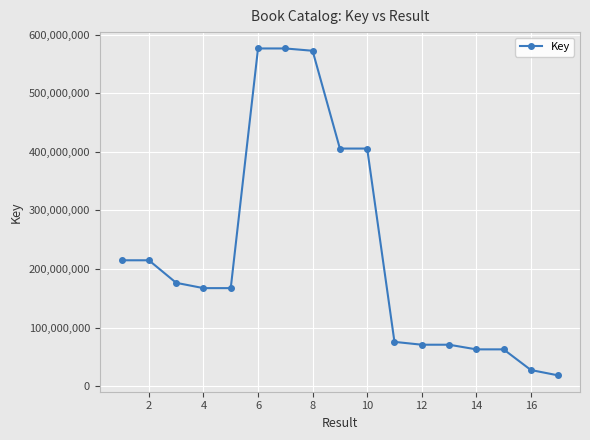

What is the value of the 12th point from the left?

70677392